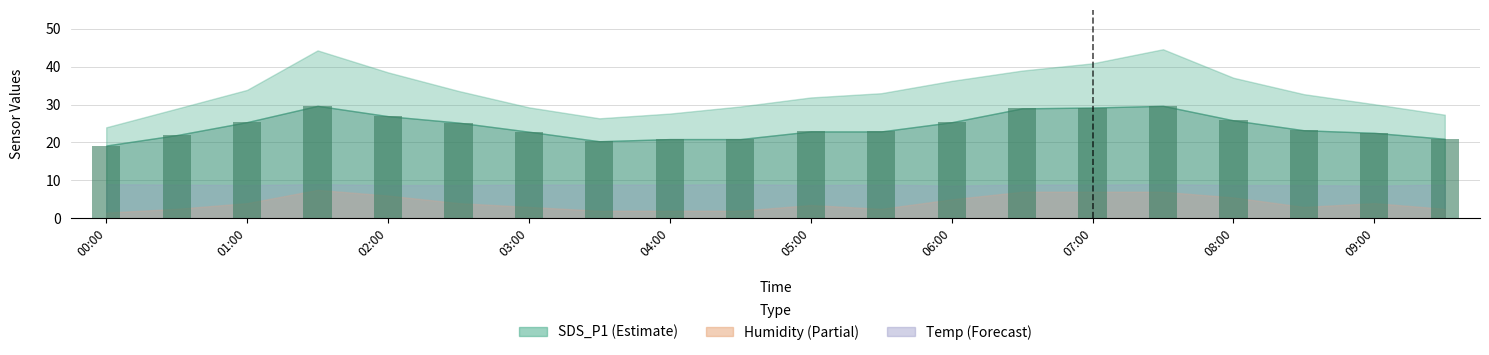

How many categories are shown in the chart?

20